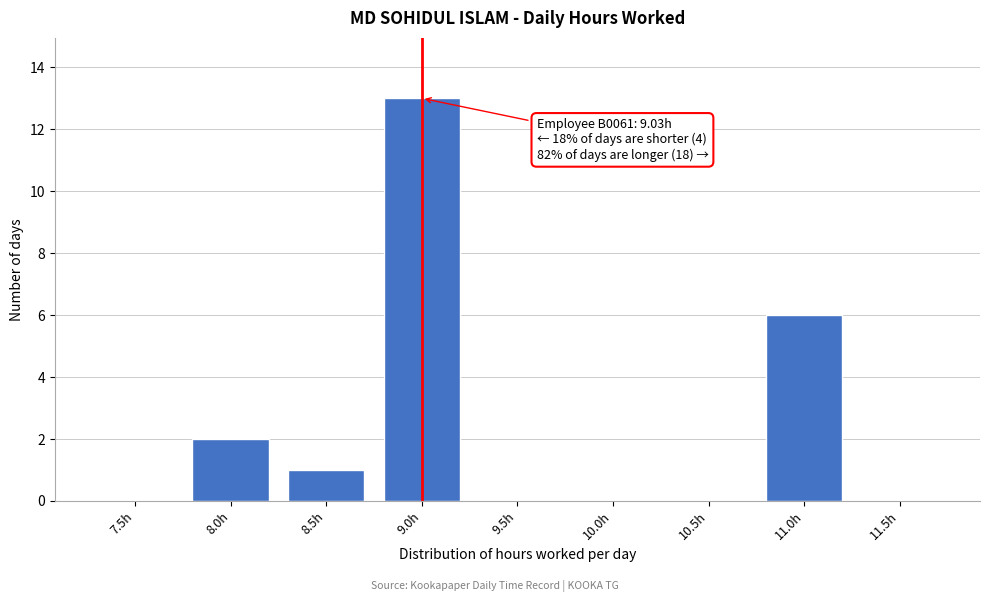

Reading left to right, transcribe all the data shown in this chart.

7.5h=0	8.0h=2	8.5h=1	9.0h=13	9.5h=0	10.0h=0	10.5h=0	11.0h=6	11.5h=0